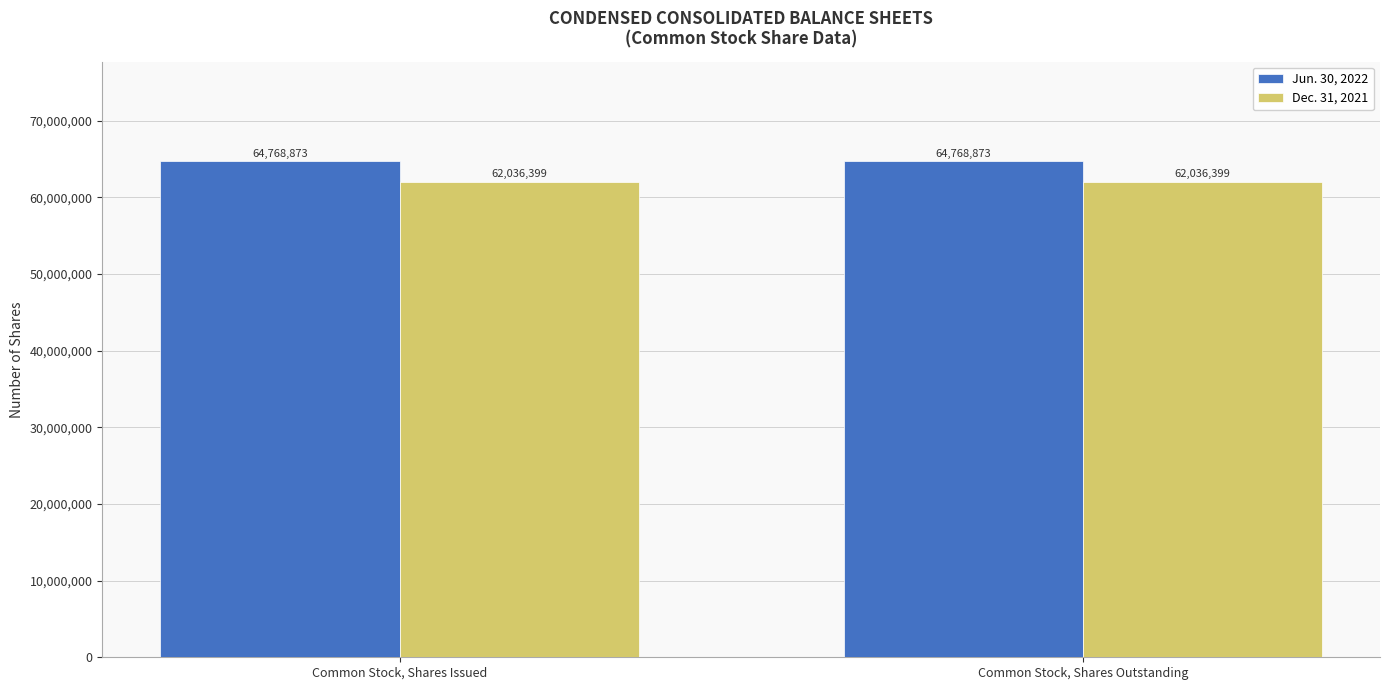

What is the sum of all Jun. 30, 2022 values?

129537746